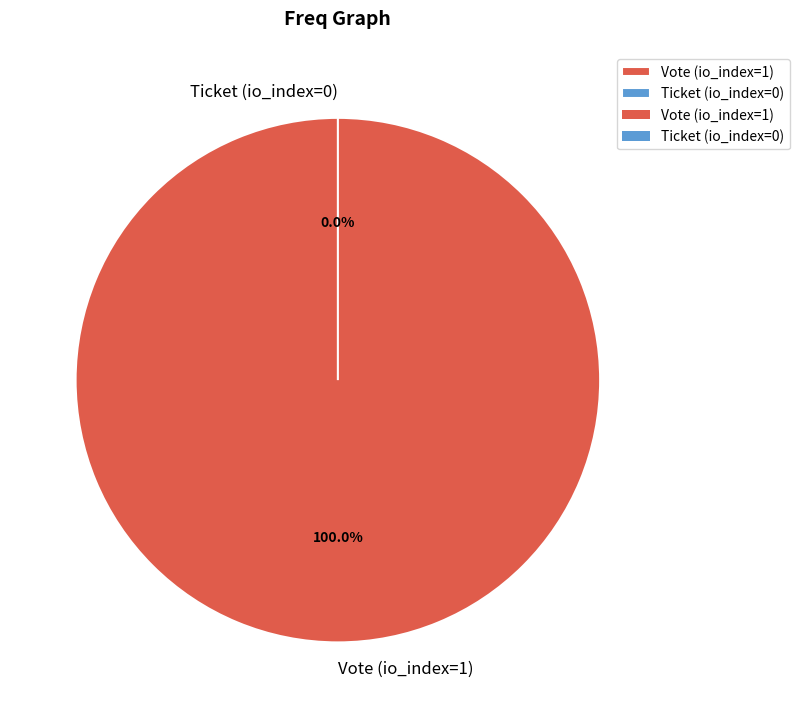

Combined, what portion of the pie is Vote (io_index=1) and Ticket (io_index=0)?

100.0%